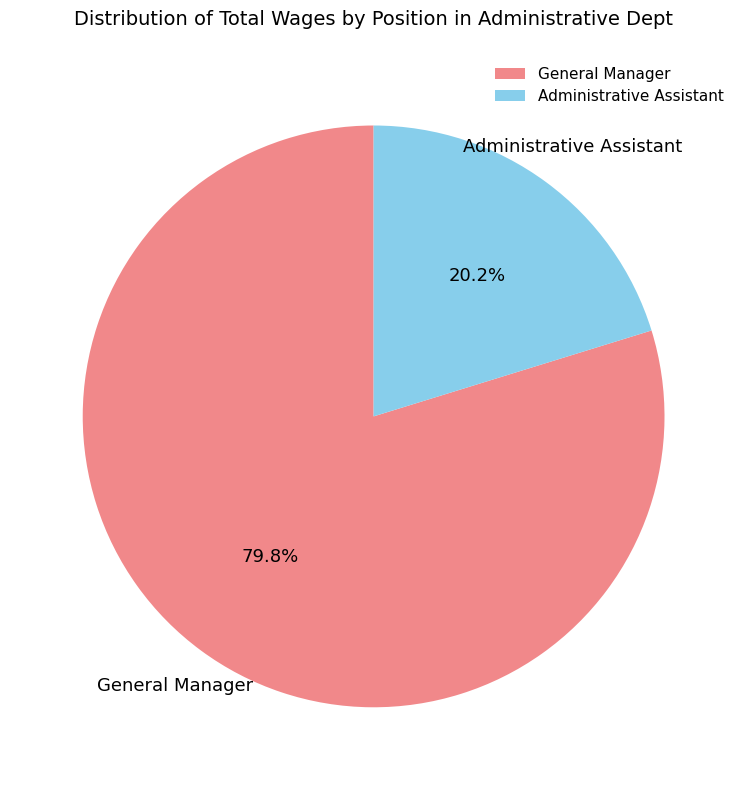

Does any single category account for the majority?

Yes